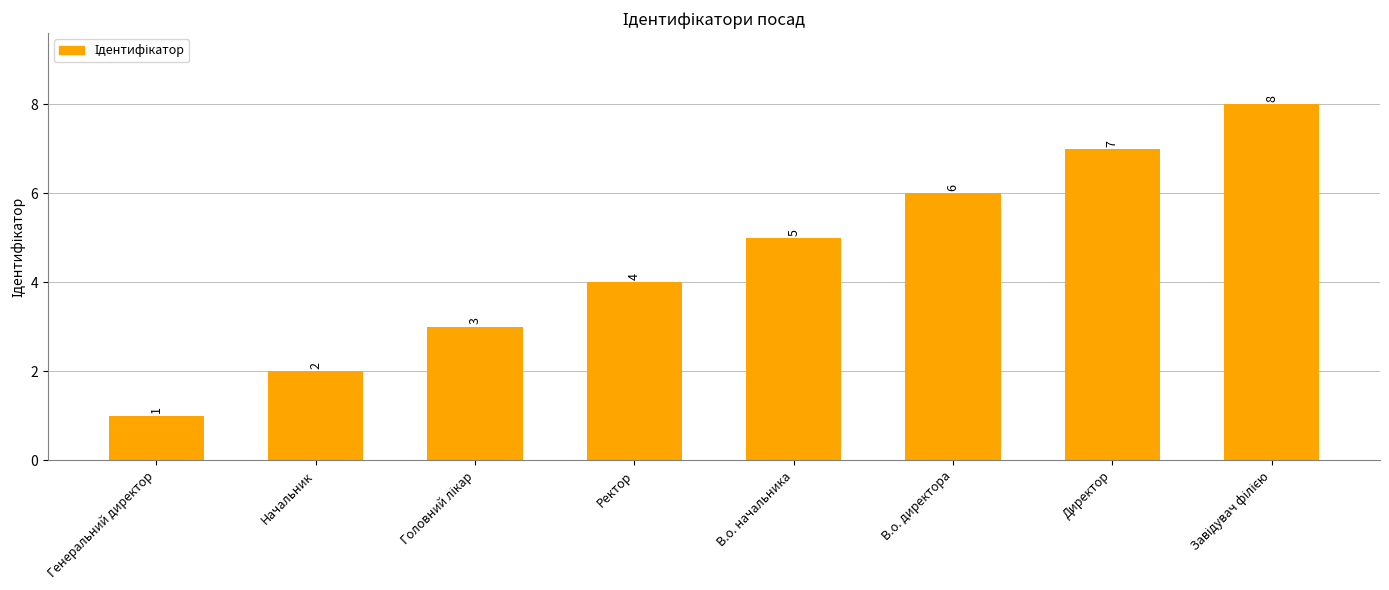

How many values are between 3 and 7?

5